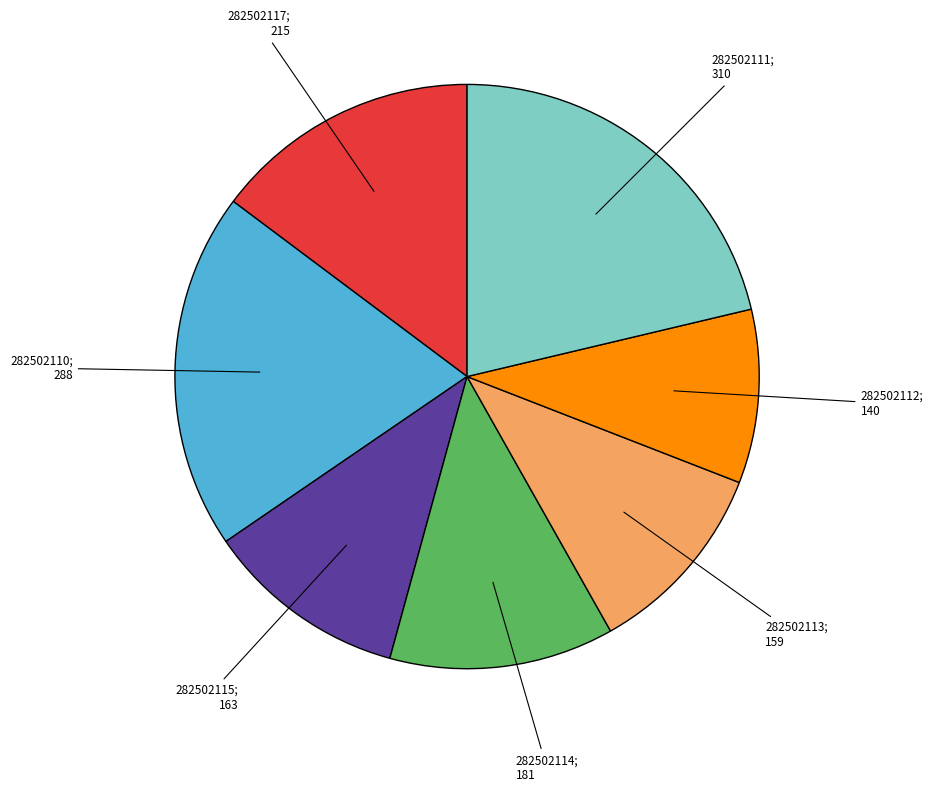

Does any single category account for the majority?

No